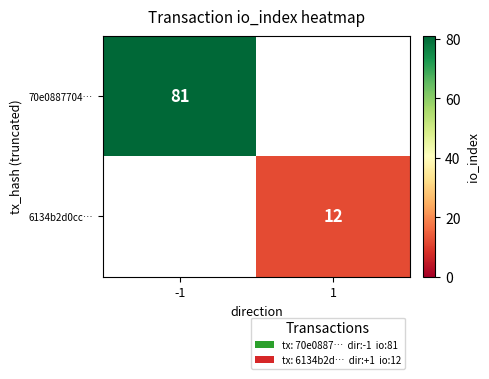

Which label corresponds to the largest value in the chart?

-1